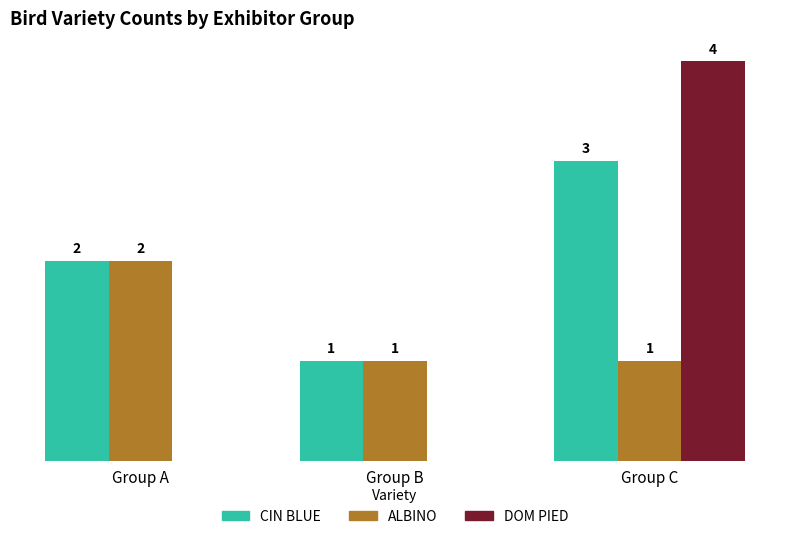

Which category has the highest value in the DOM PIED series?

Group C